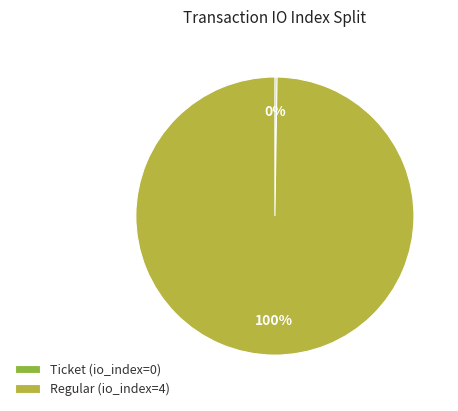

Which slice is the largest?

Regular (io_index=4)